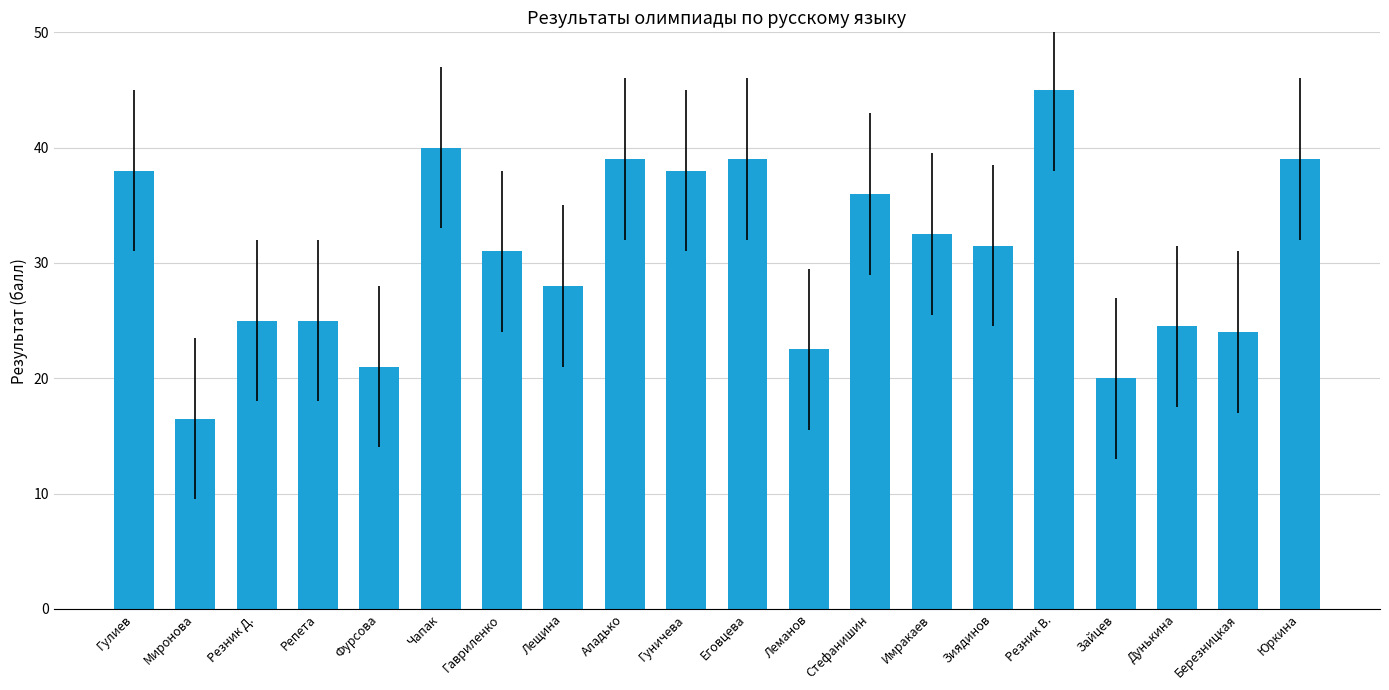

Count the number of data series in this chart.

1